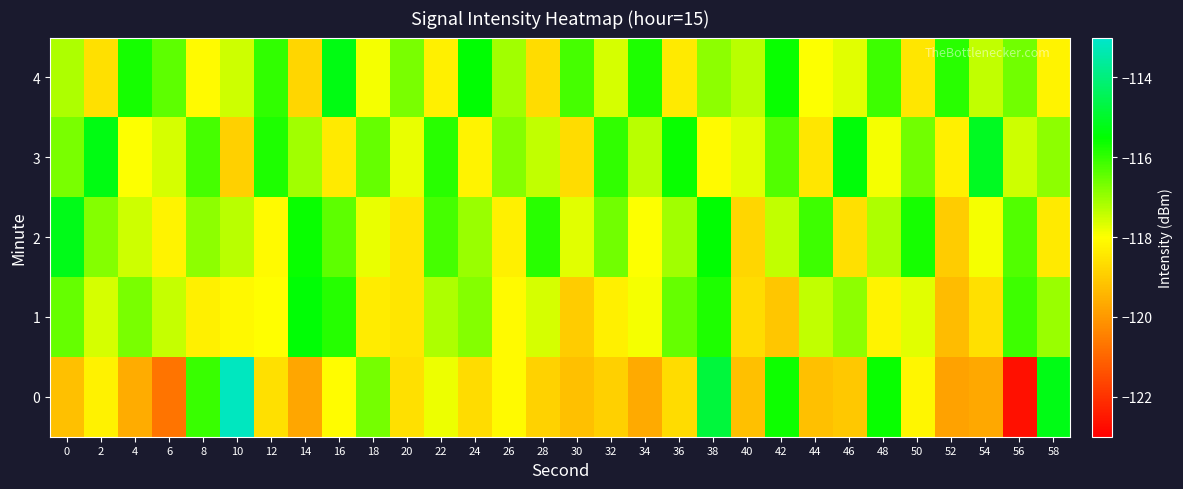

Rank the series by their maximum value, from lowest to highest.

1, 4, 2, 3, 0